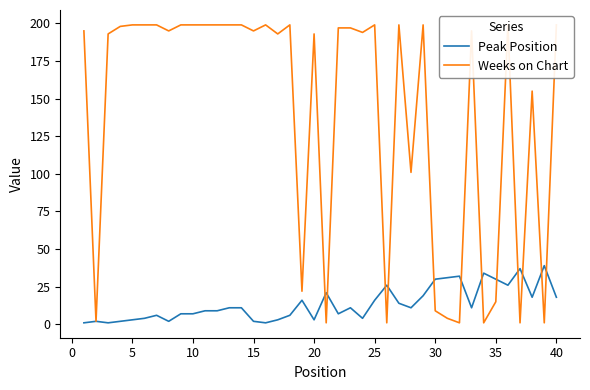

Rank the series by their average value, from lowest to highest.

Peak Position, Weeks on Chart